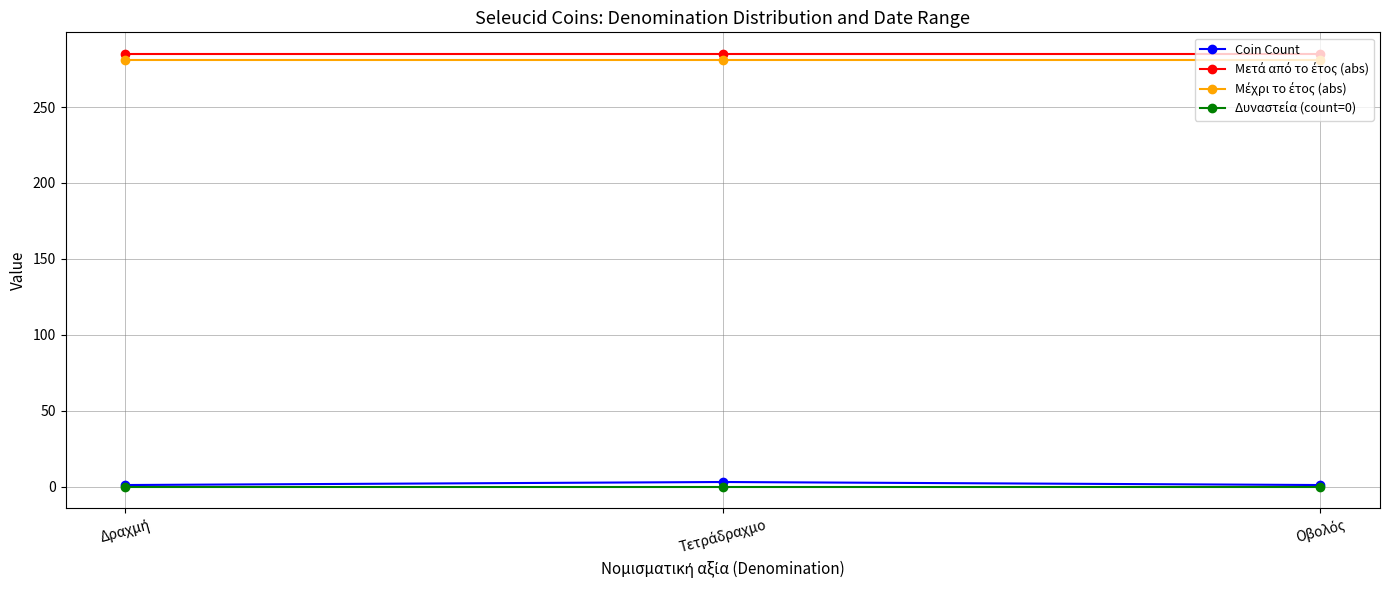

What is the greatest value displayed?

285